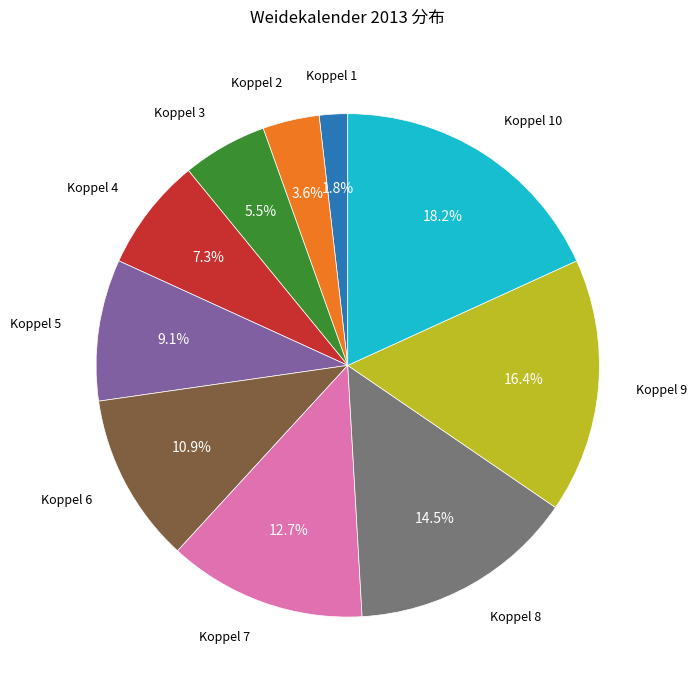

Which category has the biggest portion of the pie?

Koppel 10